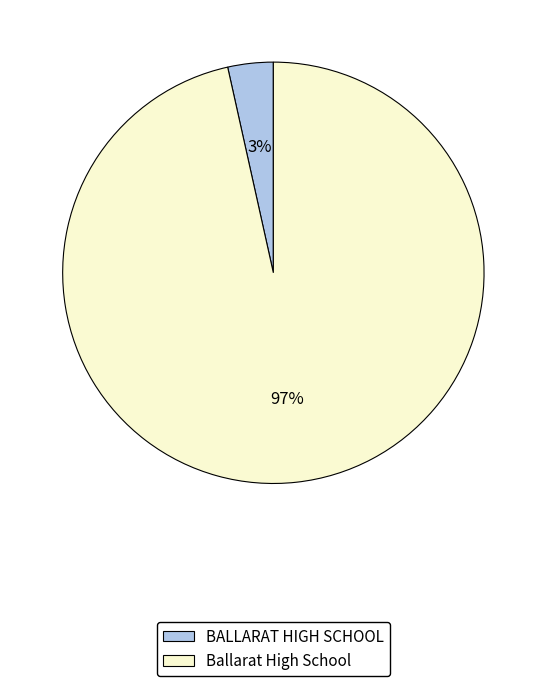

Between BALLARAT HIGH SCHOOL and Ballarat High School, which is larger?

Ballarat High School